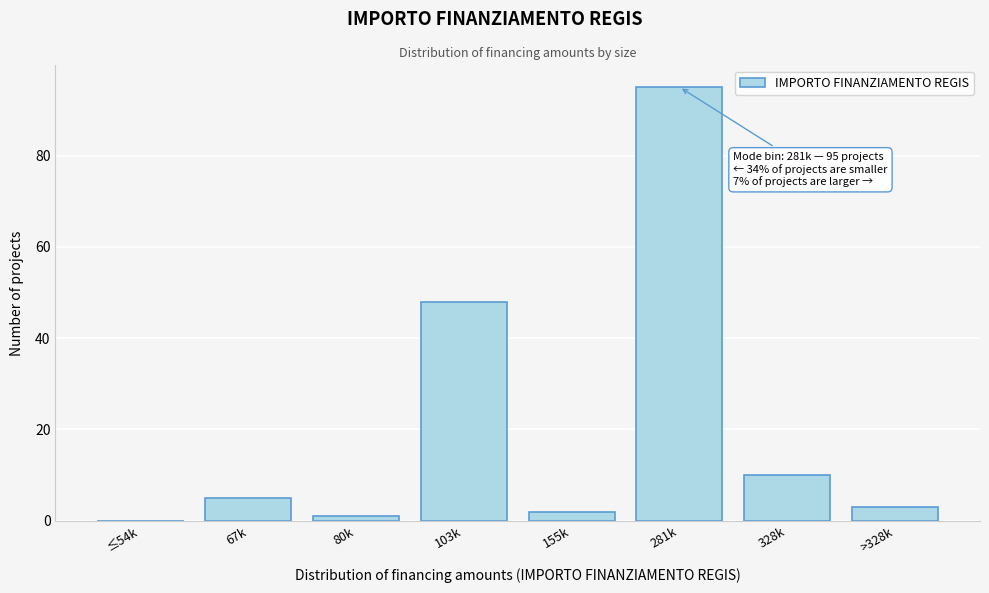

Reading right to left, list all the values displayed in this chart.

>328k=3	328k=10	281k=95	155k=2	103k=48	80k=1	67k=5	≤54k=0